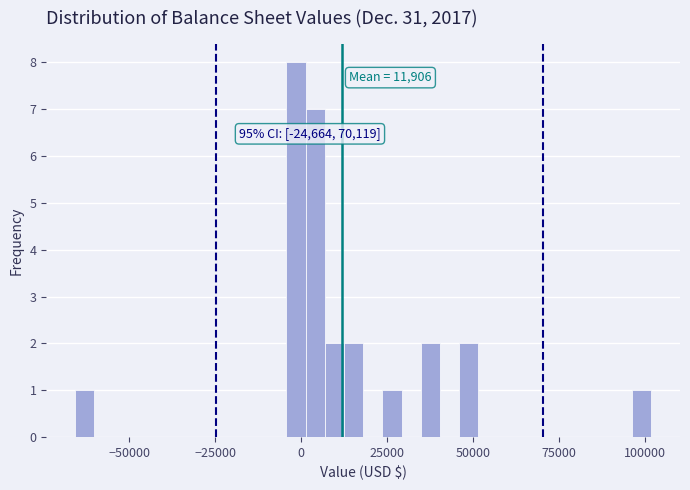

Read against the x-axis, roughly where is the centre of the tallest bar?

0